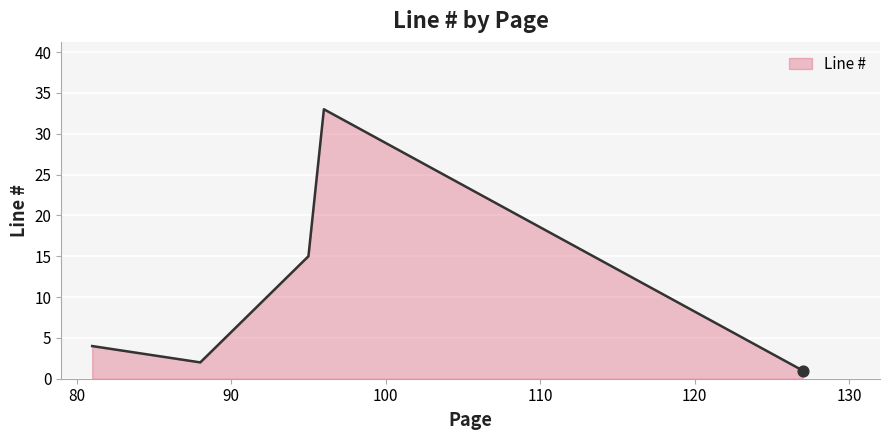

What is the difference between the maximum and minimum values?

32